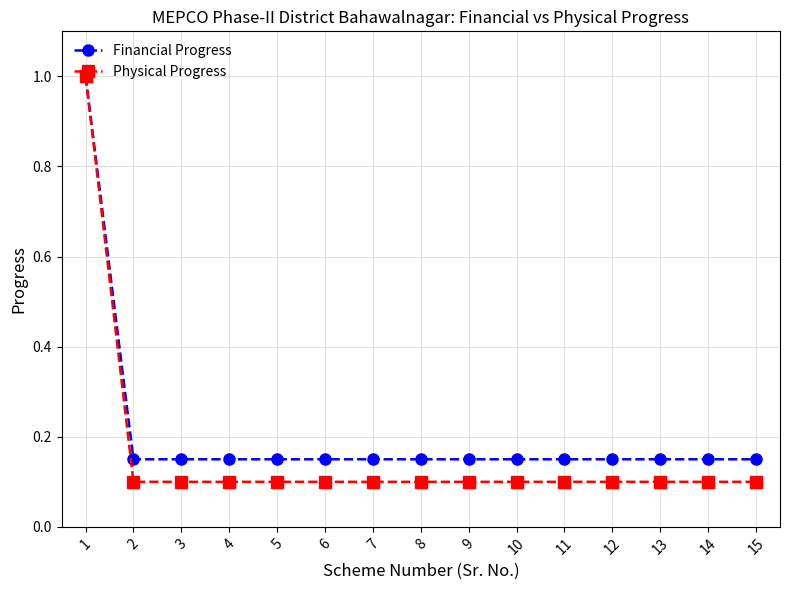

True or false: Financial Progress has a value of 0.1 at 9.

True